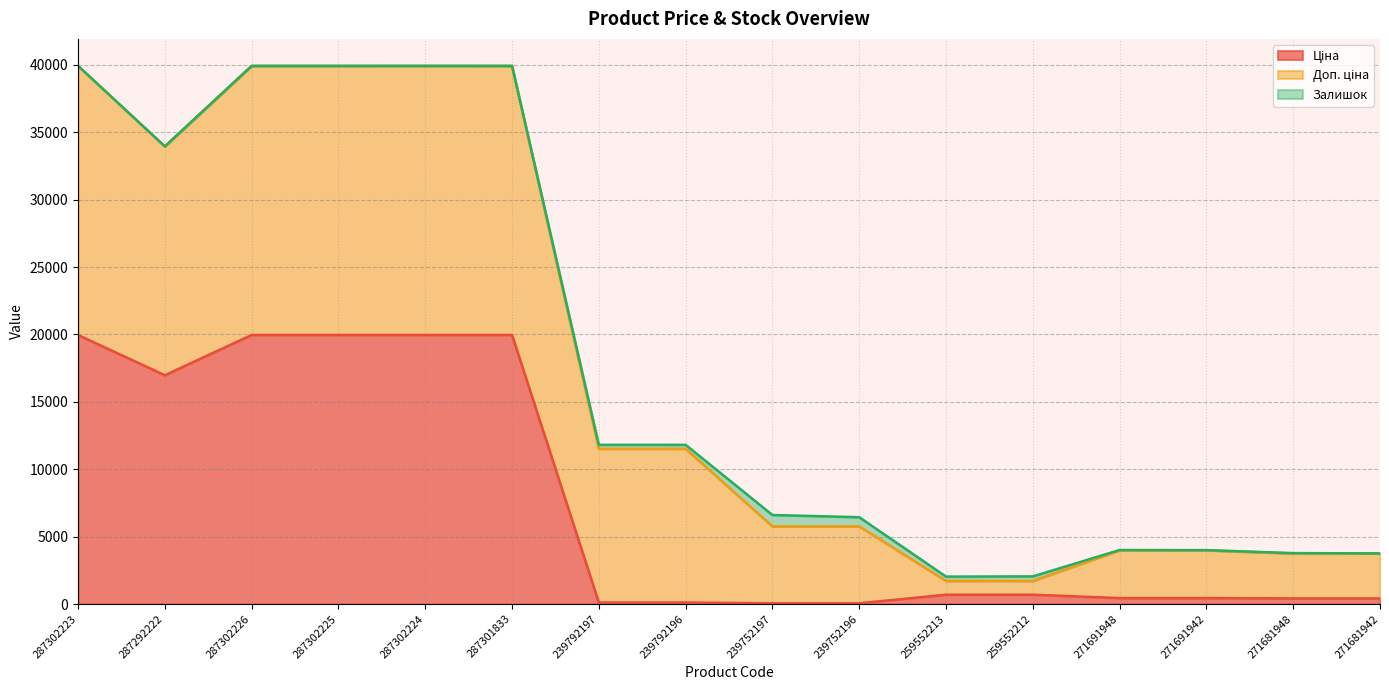

What is the label of the 15th point from the left?

271681948